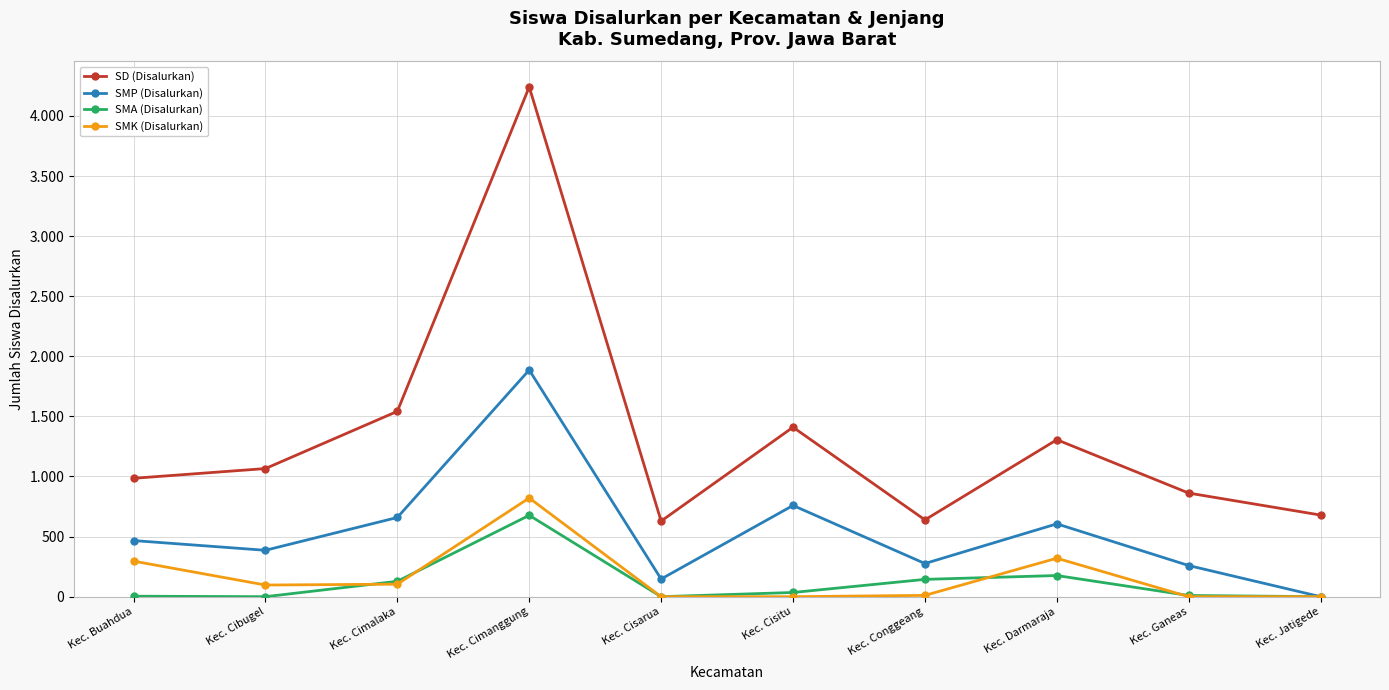

What are all the series names shown in the legend?

SD (Disalurkan), SMP (Disalurkan), SMA (Disalurkan), SMK (Disalurkan)